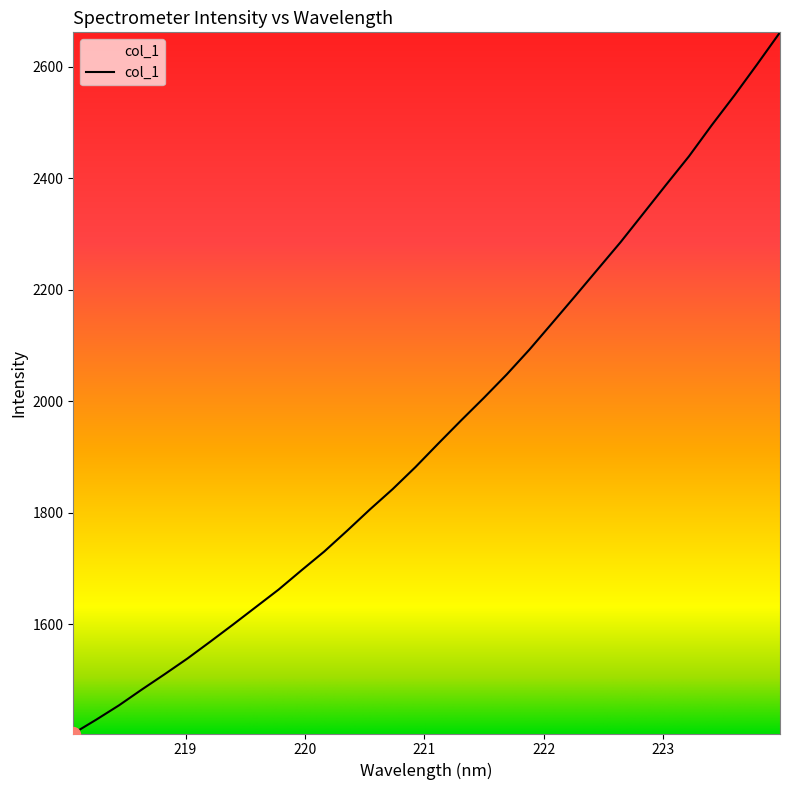

What is the greatest value displayed?

2662.0